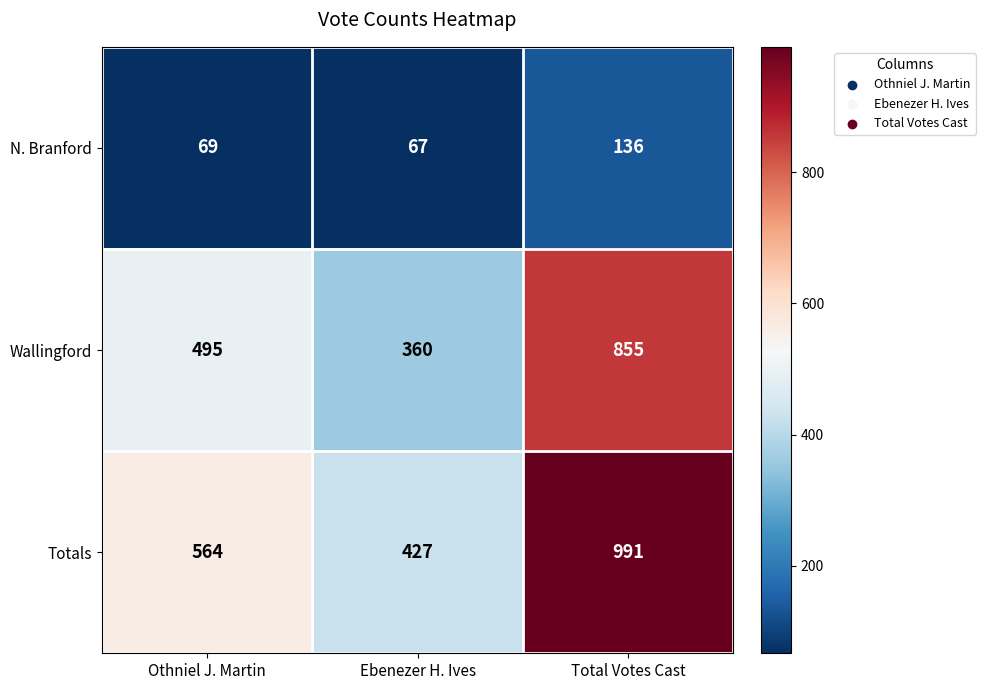

Which label corresponds to the largest value in the chart?

Total Votes Cast